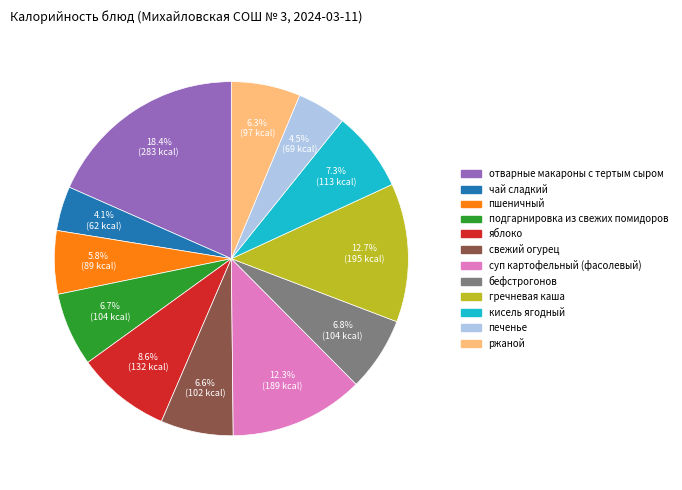

Does чай сладкий account for over 50% of the chart?

No